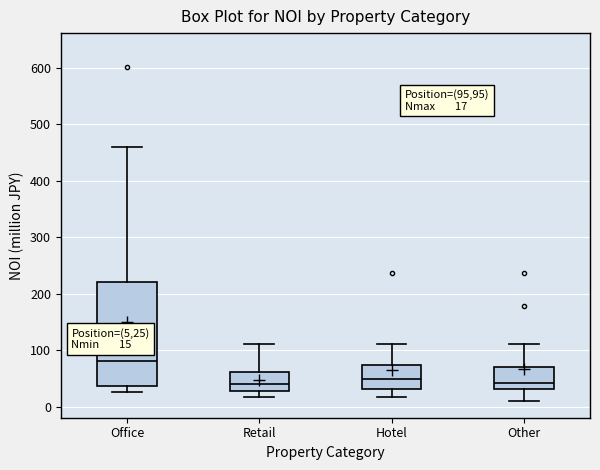

Which box is the tallest, from its lower edge to its upper edge?

Office